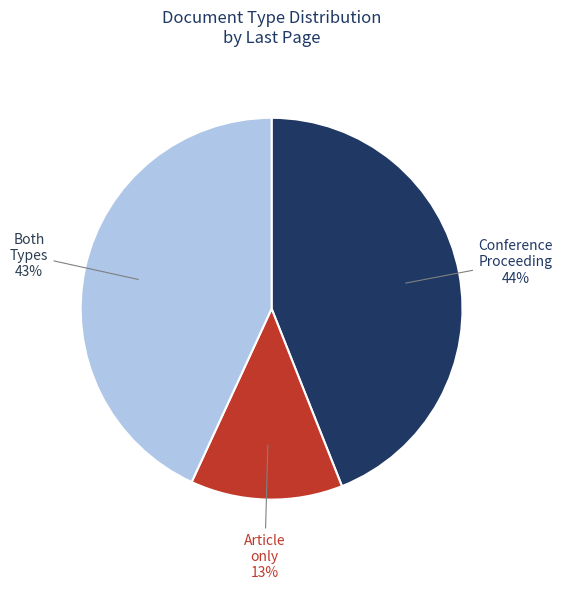

What percentage is the Conference Proceeding 44% slice, to the nearest percent?

44%